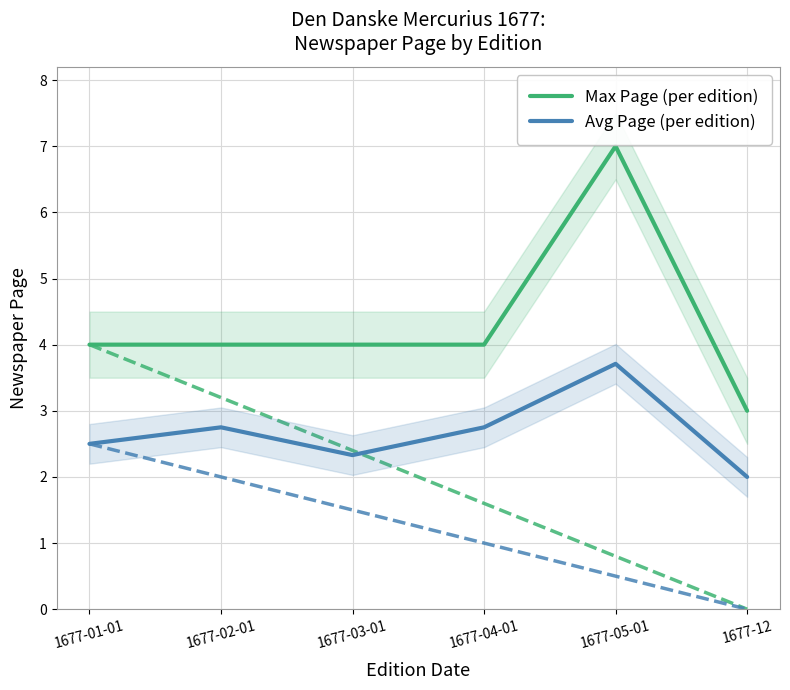

True or false: Avg Page (per edition) has a value of 1.1 at 1677-01-01.

False